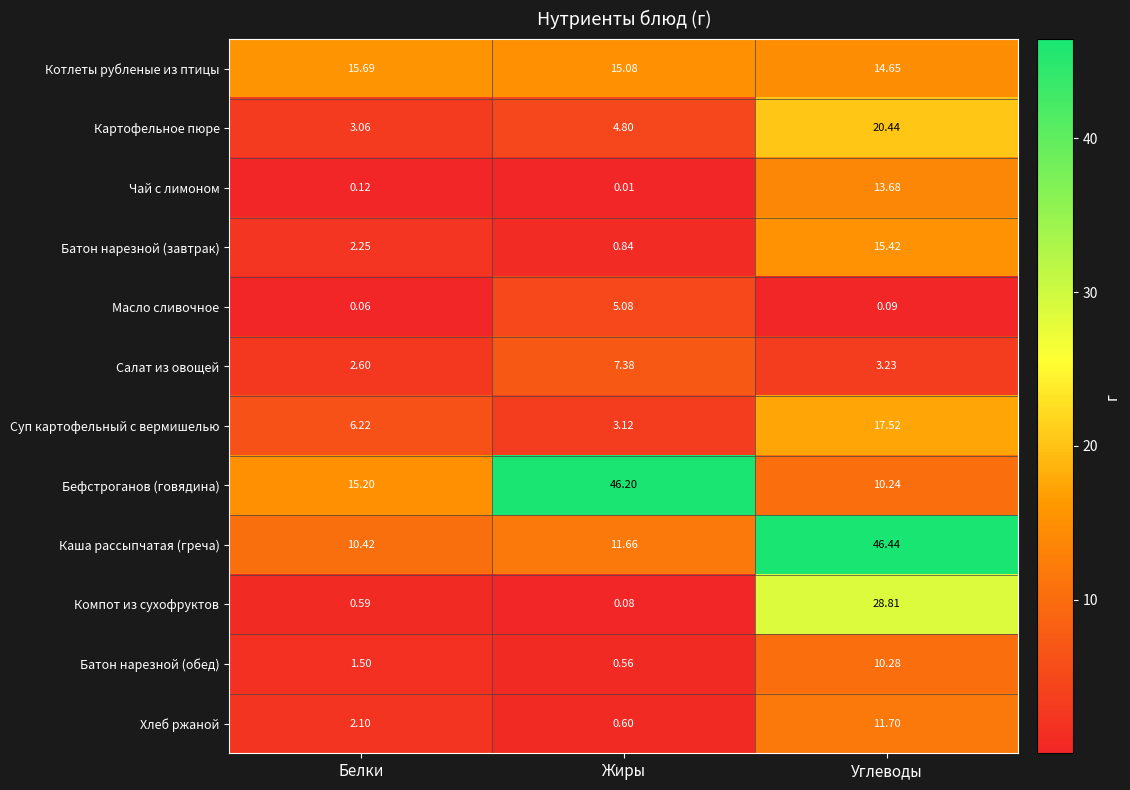

Which series has the largest total across all categories?

Бефстроганов (говядина)